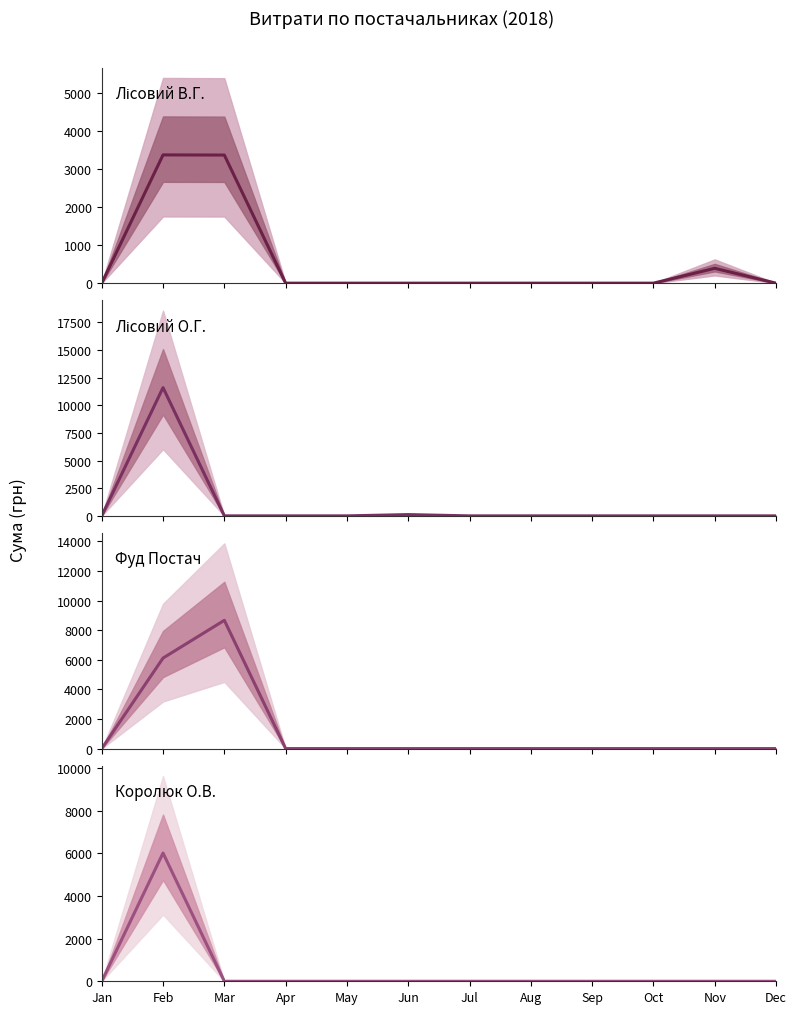

Is it true that ФОП Лісовий О.Г. equals 3937.7 at Feb?

False